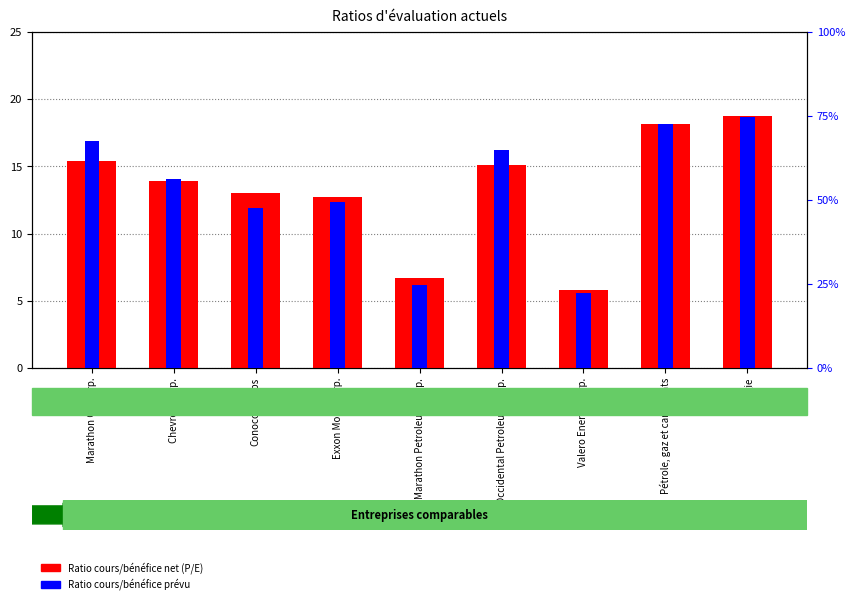

Which series has the largest total across all categories?

Ratio cours/bénéfice prévu